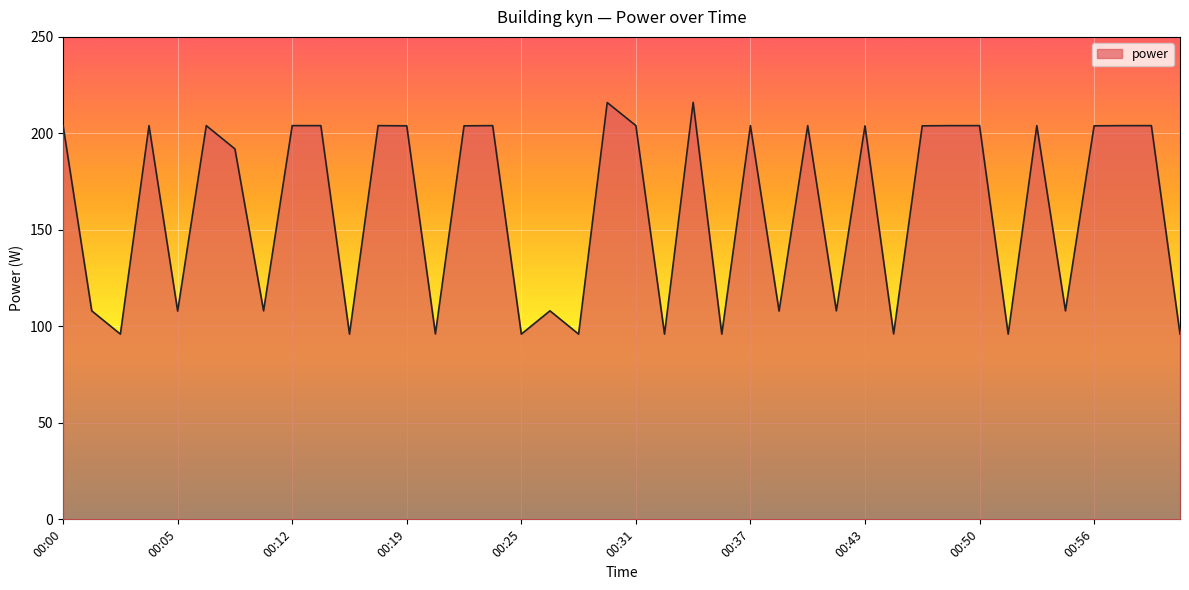

What is the minimum value shown in the chart?

96.0